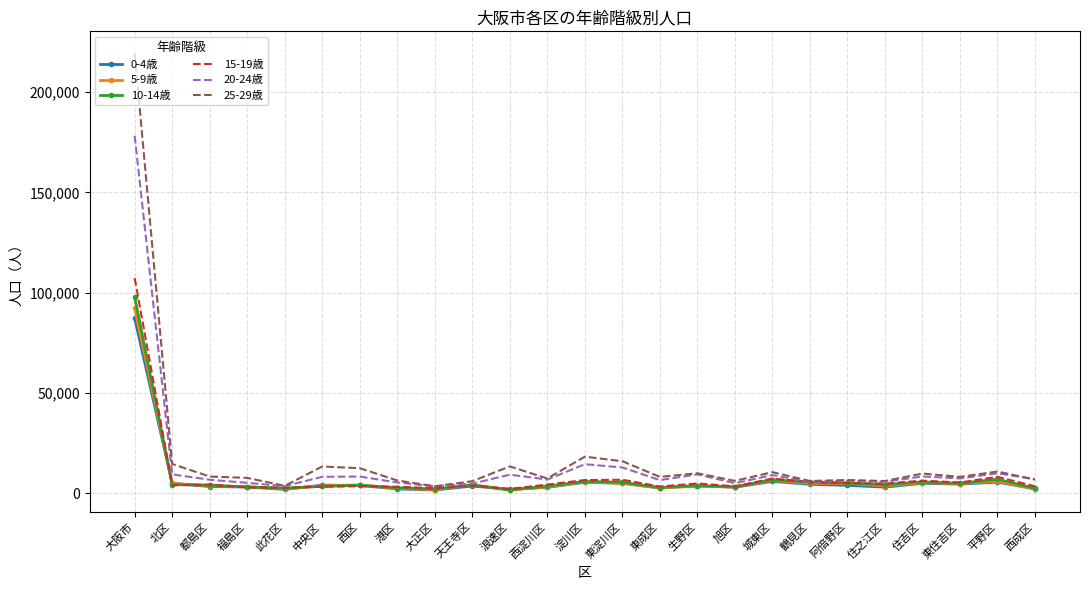

What is the approximate value of 25-29歳 at 東住吉区, to the nearest 50?

8100